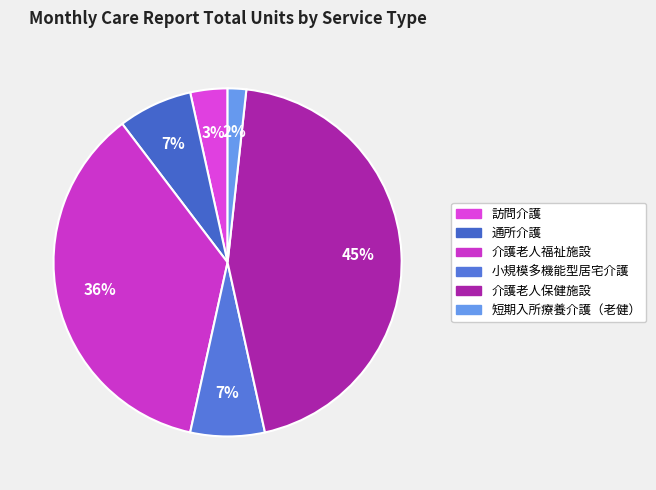

Does 小規模多機能型居宅介護 account for over 50% of the chart?

No